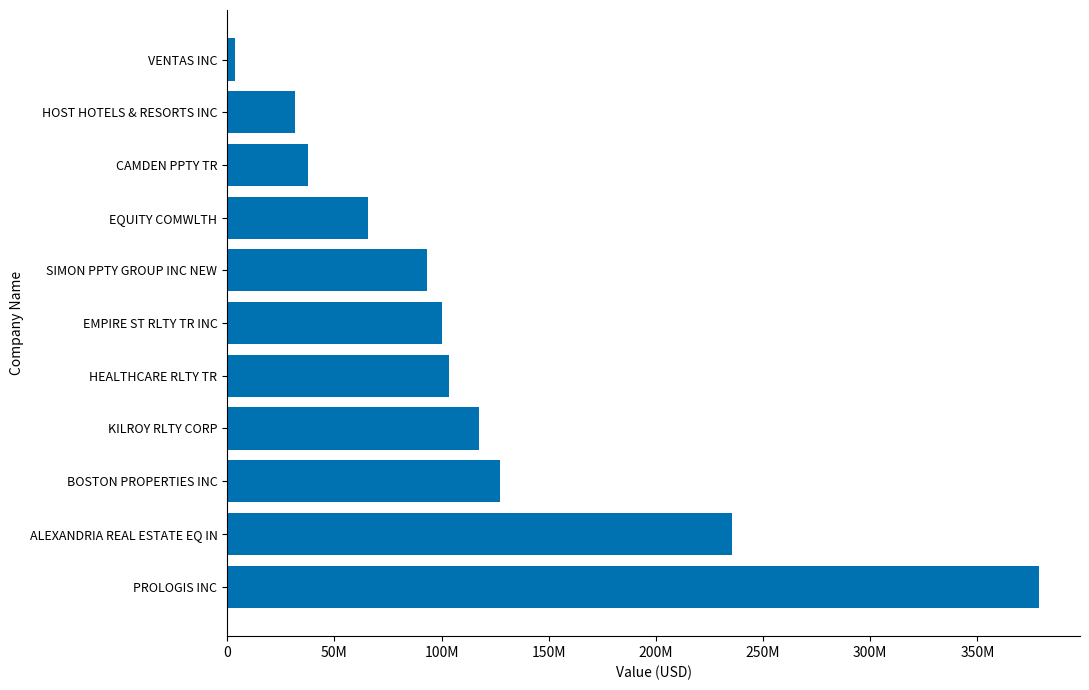

Rank the categories by value from highest to lowest.

PROLOGIS INC, ALEXANDRIA REAL ESTATE EQ IN, BOSTON PROPERTIES INC, KILROY RLTY CORP, HEALTHCARE RLTY TR, EMPIRE ST RLTY TR INC, SIMON PPTY GROUP INC NEW, EQUITY COMWLTH, CAMDEN PPTY TR, HOST HOTELS & RESORTS INC, VENTAS INC